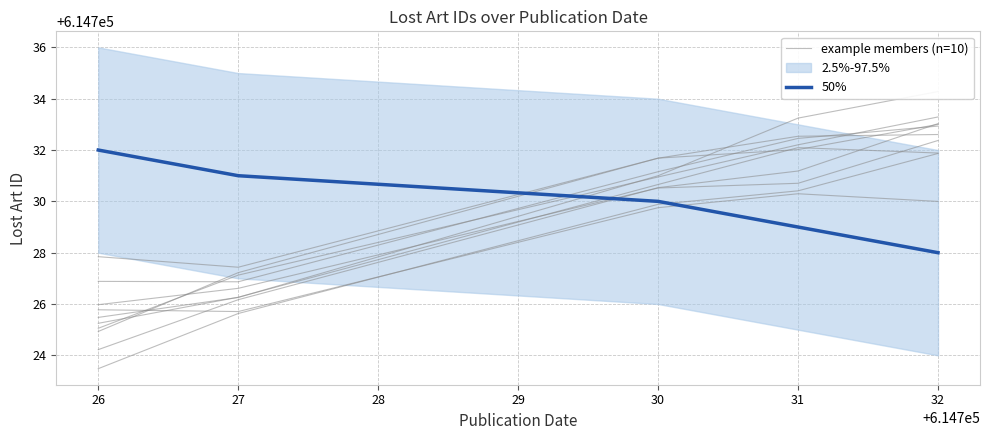

What is the difference between the maximum and minimum values in the 50% series?

4.0